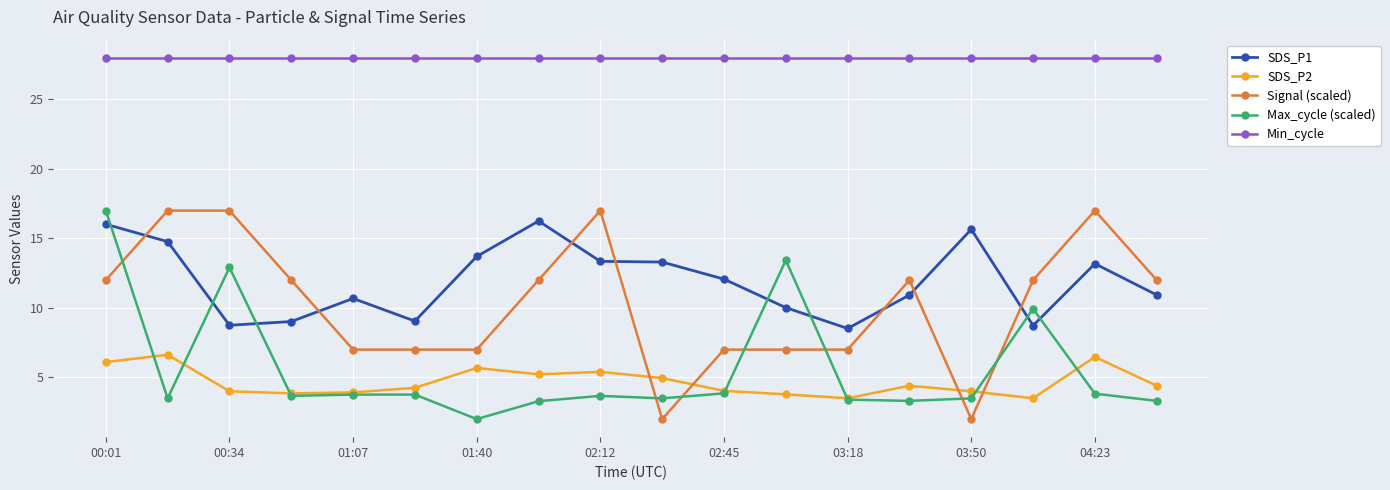

What is the greatest value displayed?

28.0